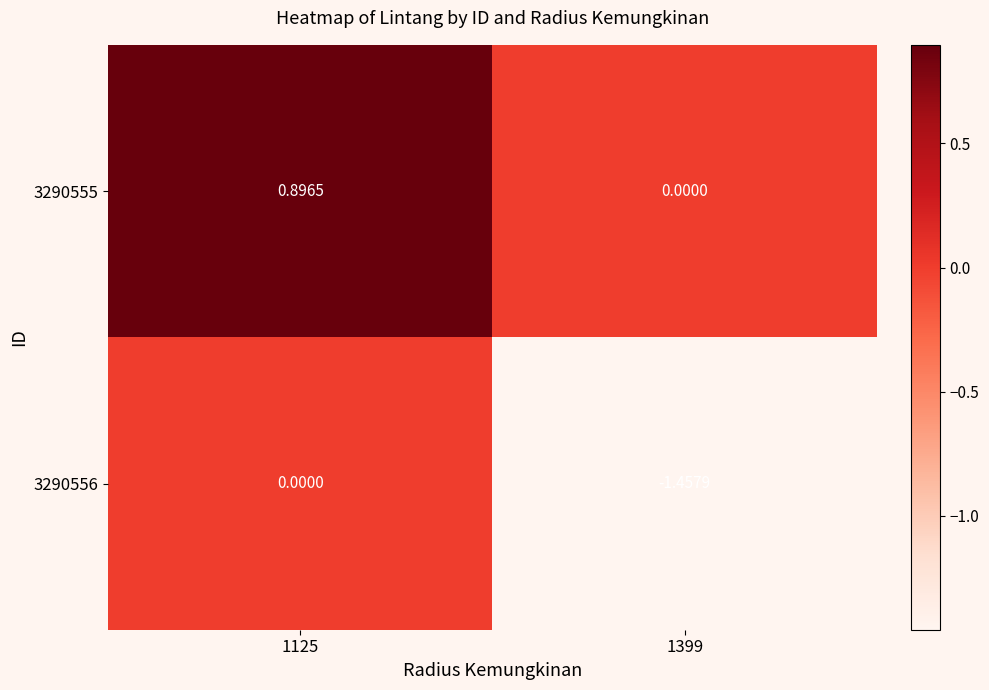

Rank the series by their maximum value, from highest to lowest.

3290555, 3290556